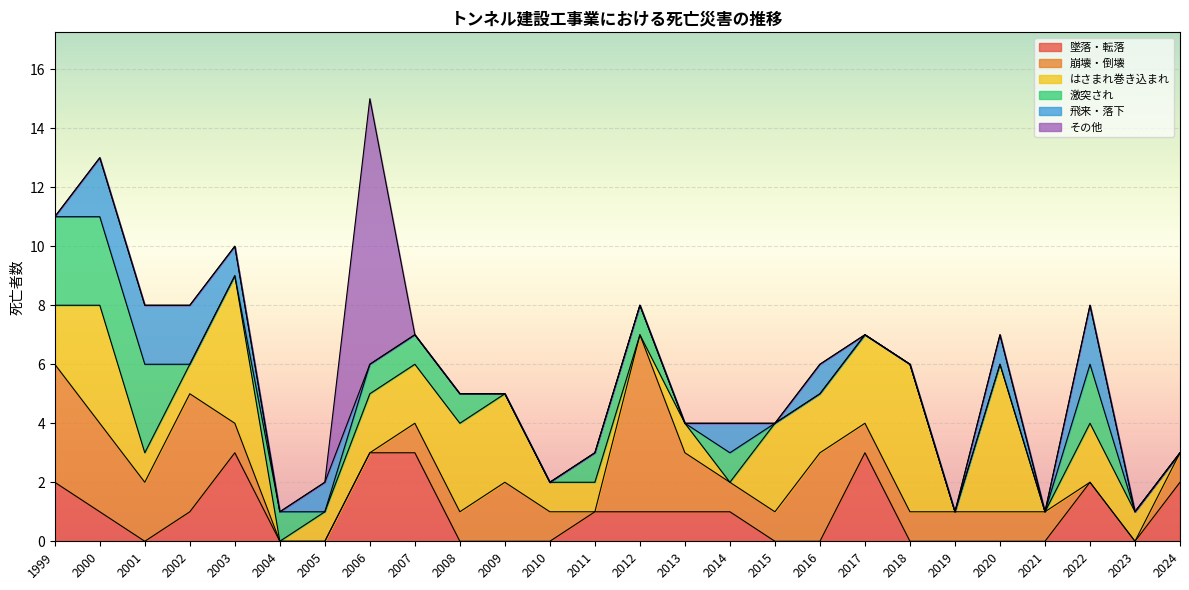

What is the total value across all series at 2002?

8